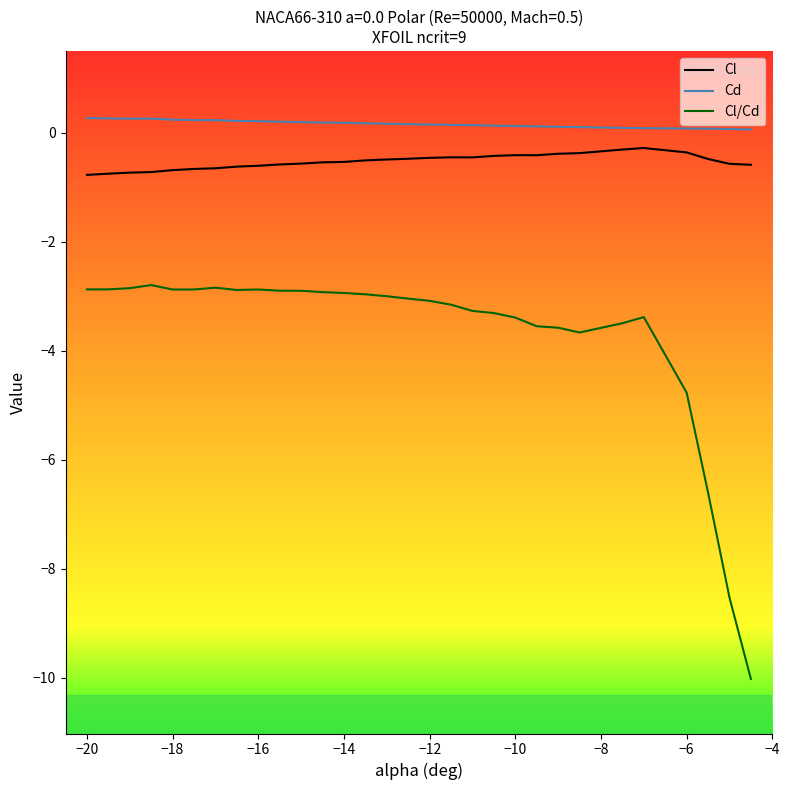

List the series in order of their peak value, highest first.

Cd, Cl, Cl/Cd